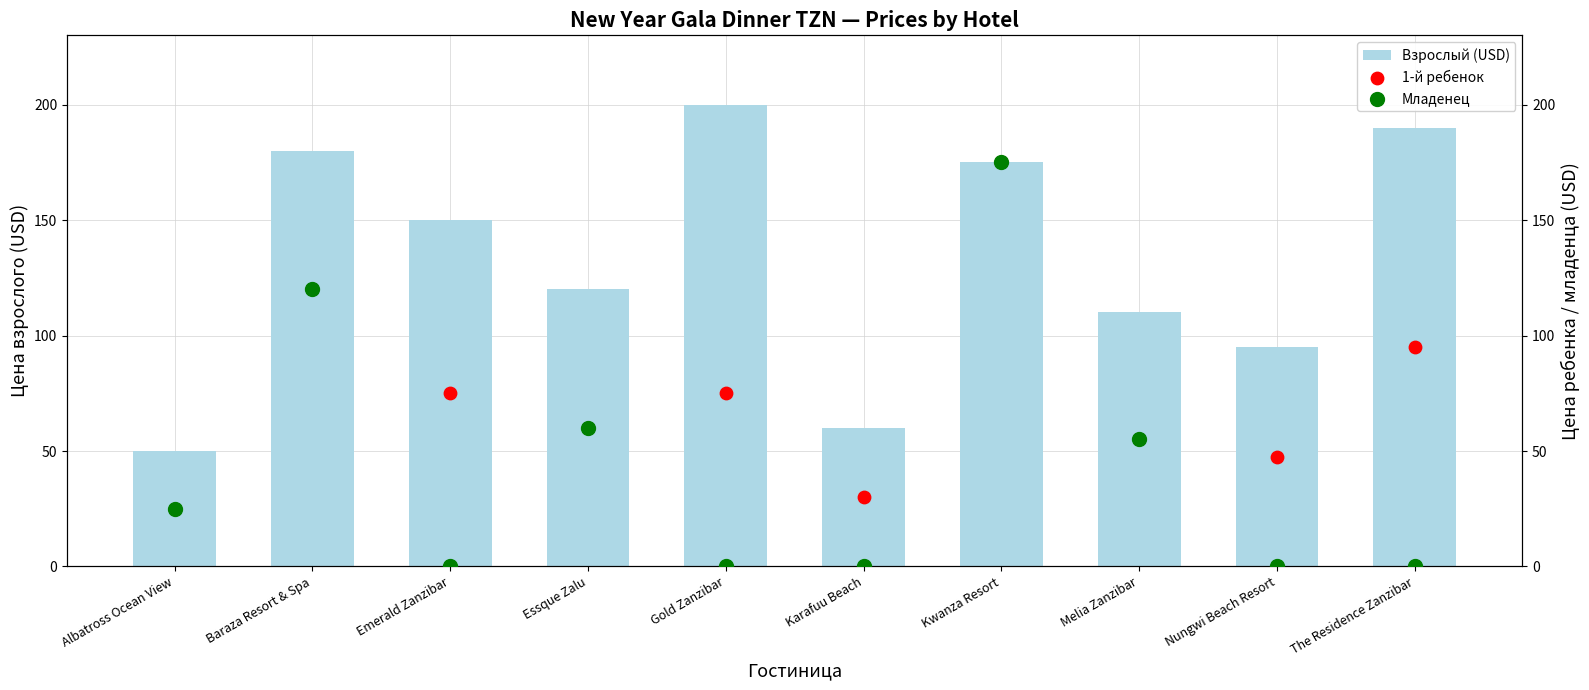

What are all the series names shown in the legend?

Взрослый (USD), 1-й ребенок, Младенец